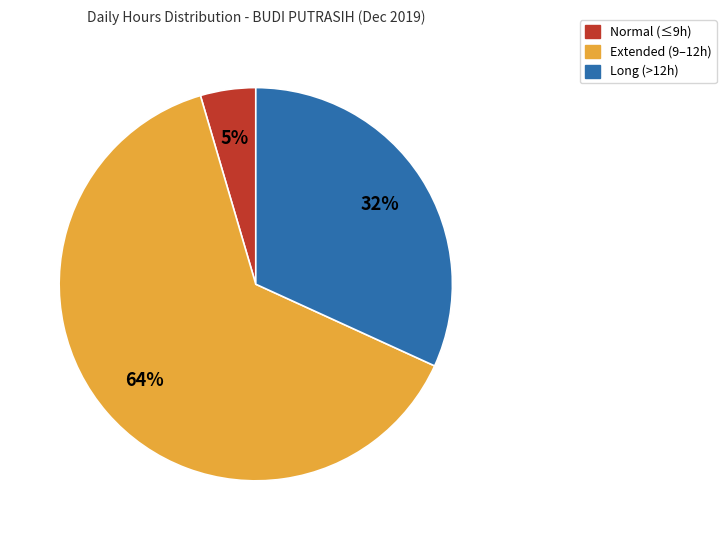

How many segments does this pie chart have?

3